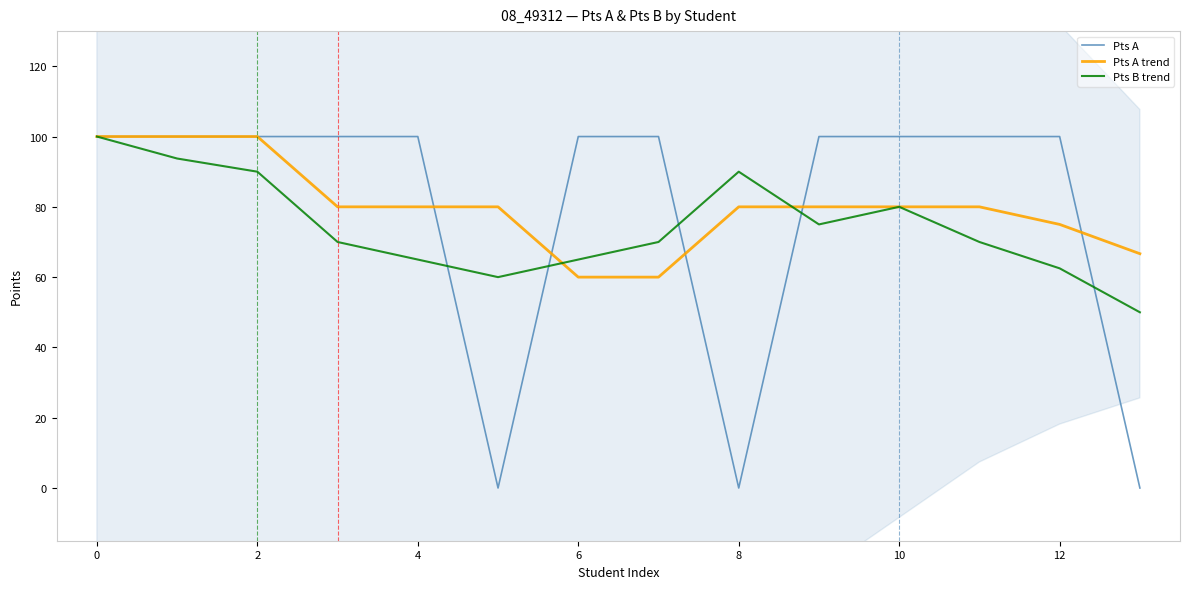

What is the average value of the Pts B trend series?

74.4